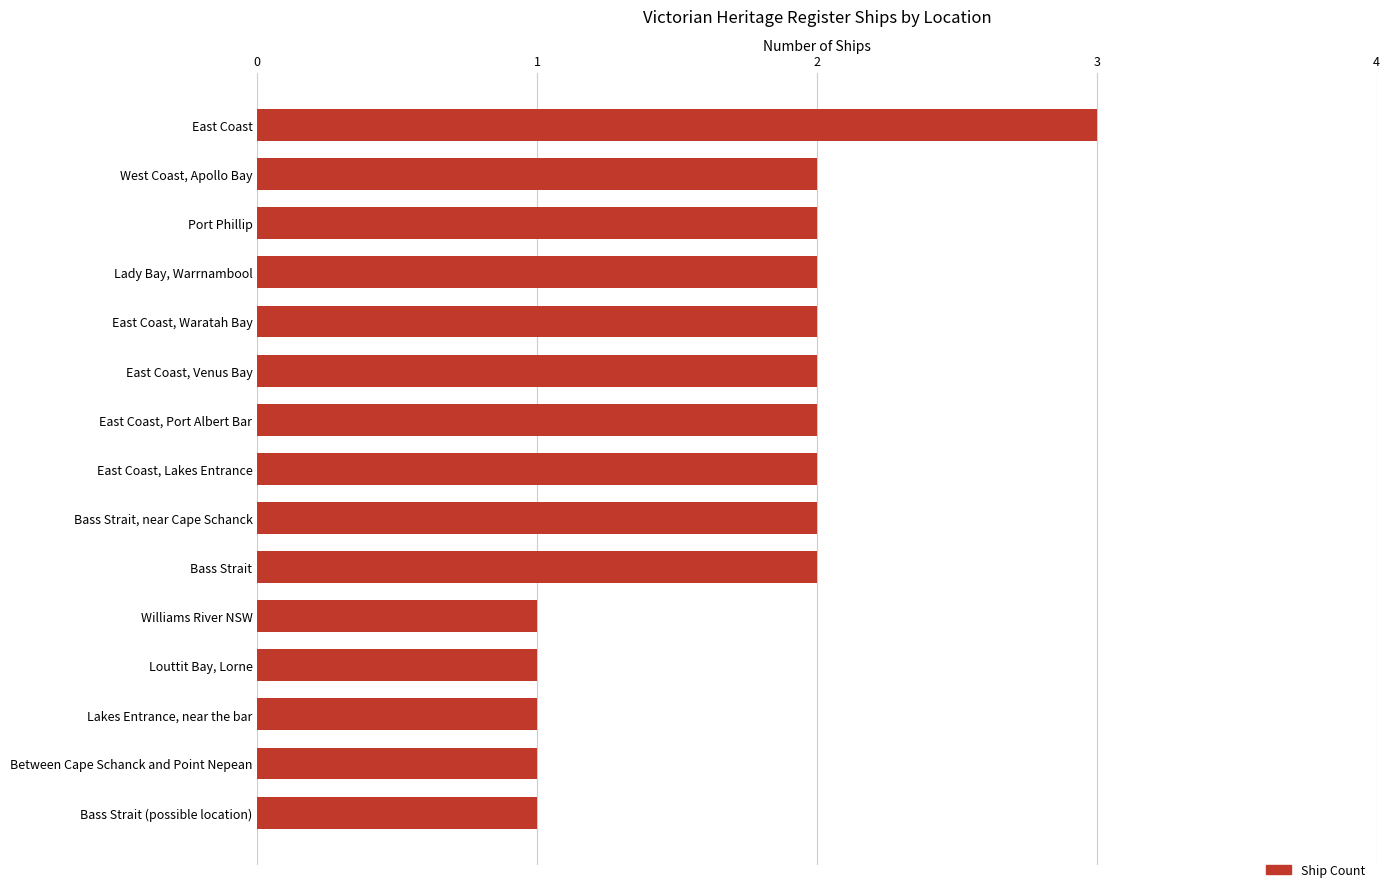

How many bars are there in total?

15